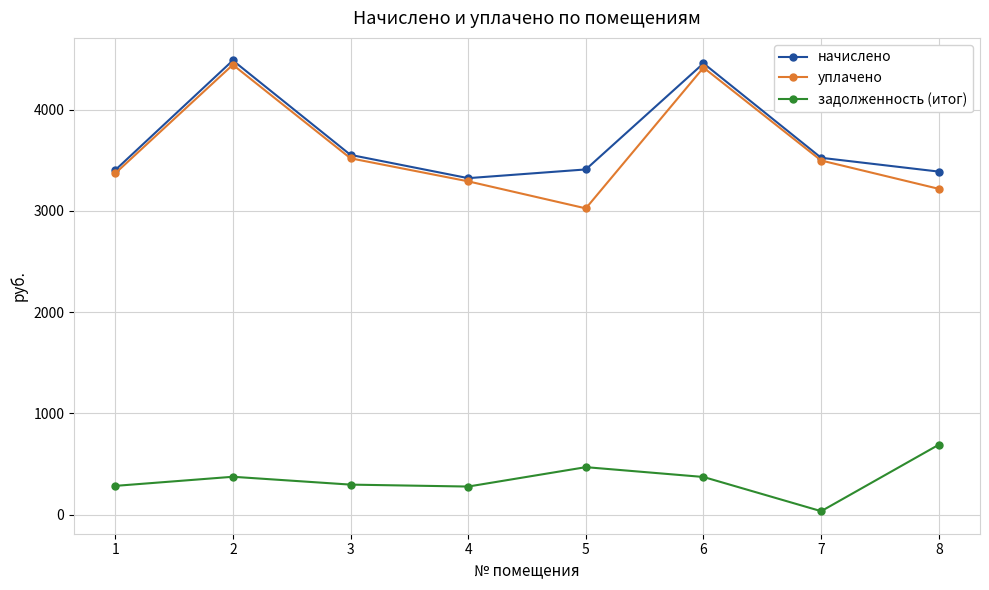

Which series has the largest range (max minus min)?

уплачено